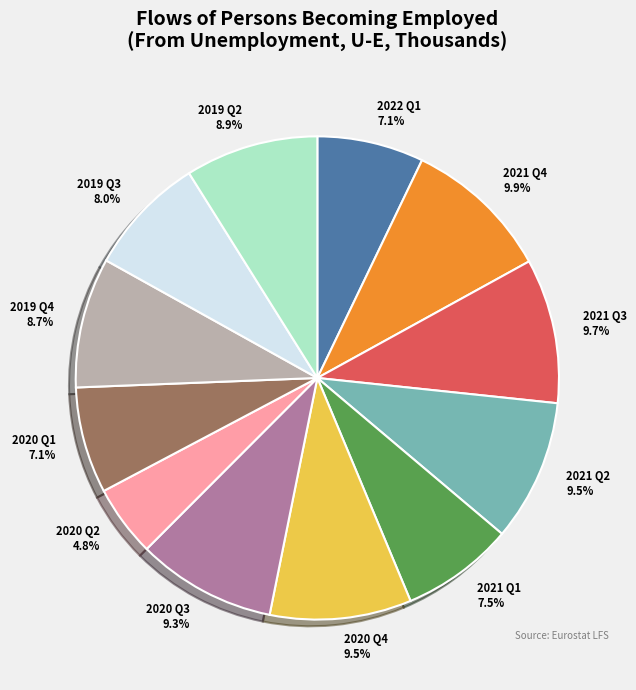

What percentage do 2020 Q4 and 2022 Q1 together represent?

16.6%